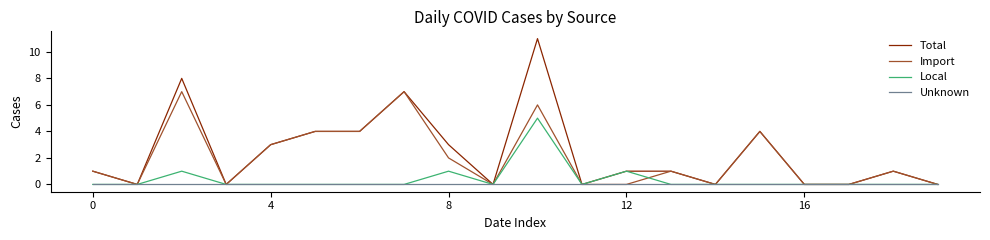

Does the chart have visible grid lines?

No